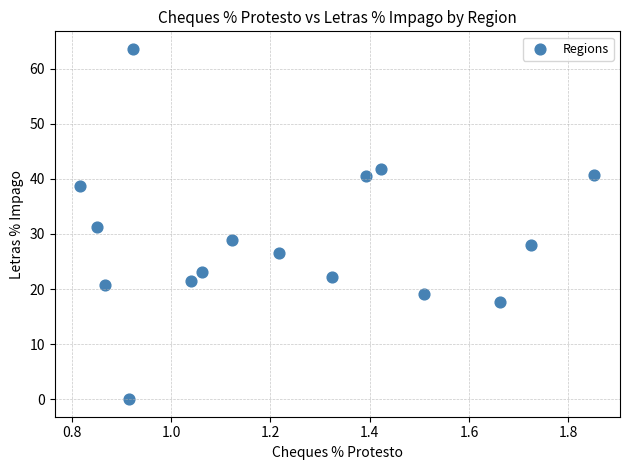

What is the range of Y values (max minus min)?

63.6